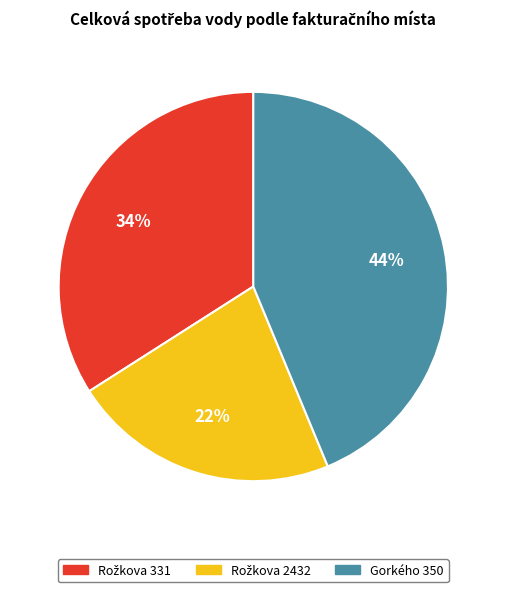

To the nearest percent, what is the difference between the largest and smallest slice percentages?

22%